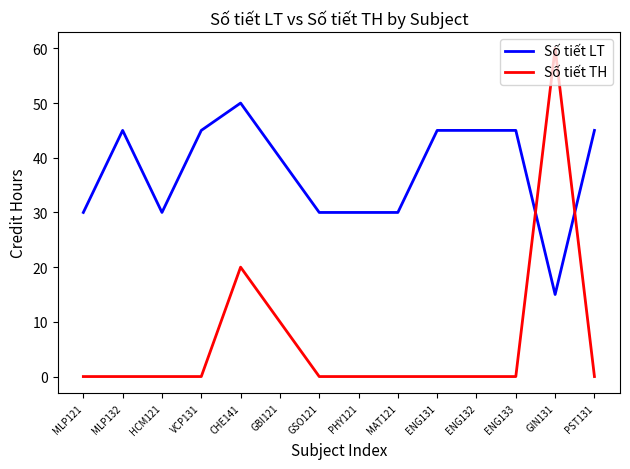

List the series in order of their peak value, highest first.

Số tiết TH, Số tiết LT